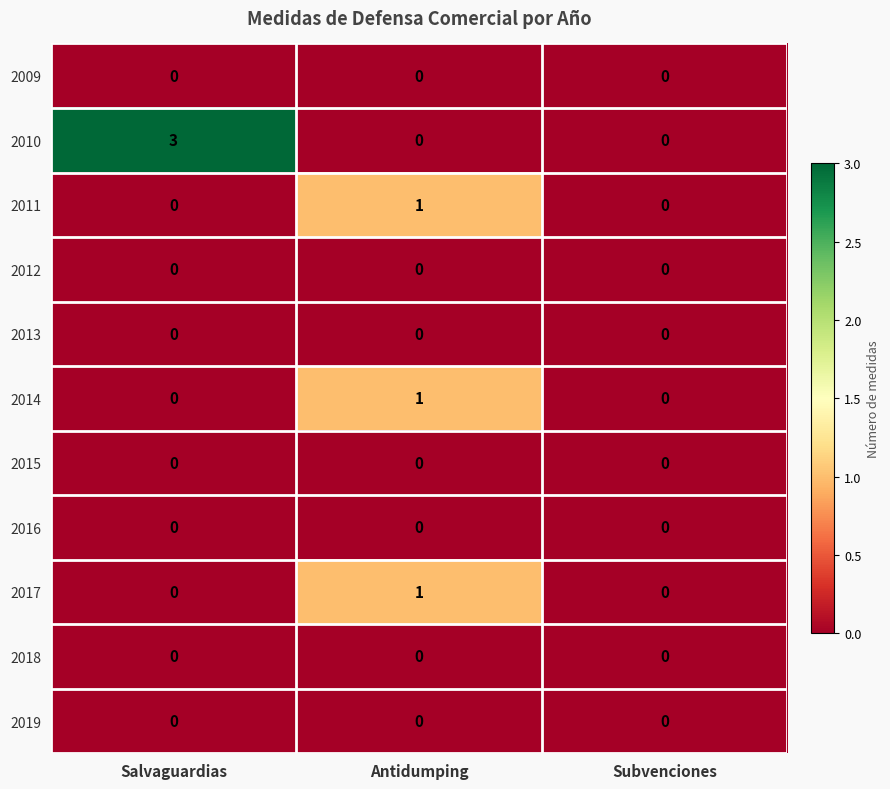

Which category has the highest value across all series?

Salvaguardias